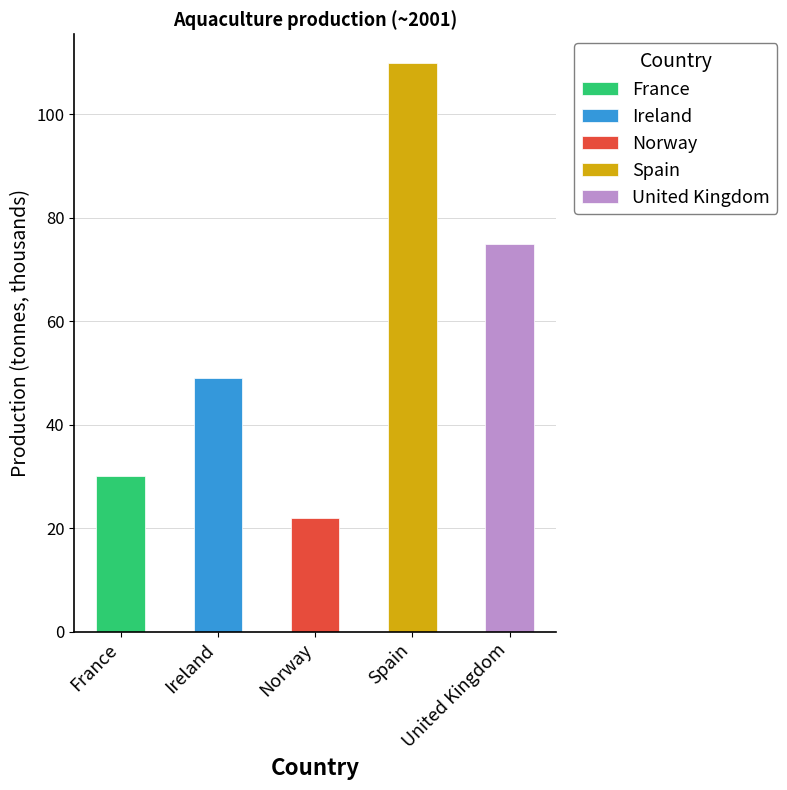

What is the sum of the values at Ireland and France?

79